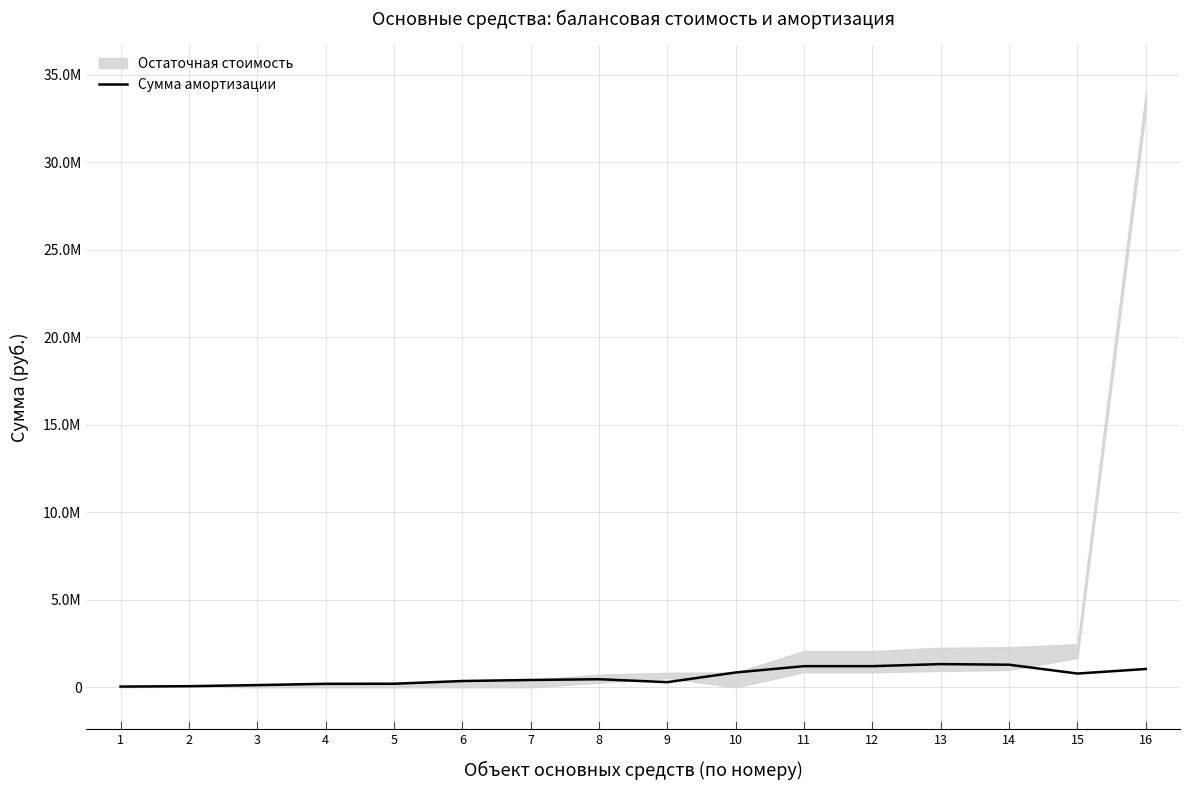

What is the minimum value shown in the chart?

43750.0